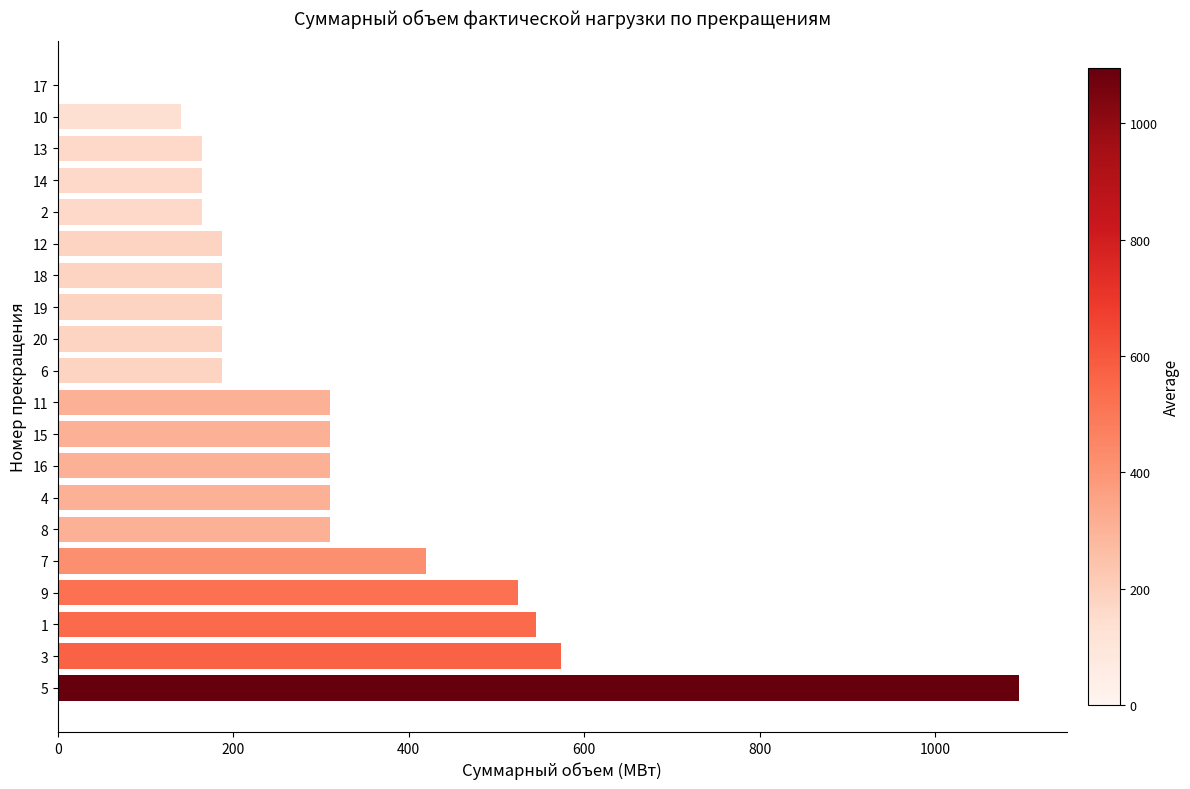

Is it true that the value at 8 is 542.6?

False